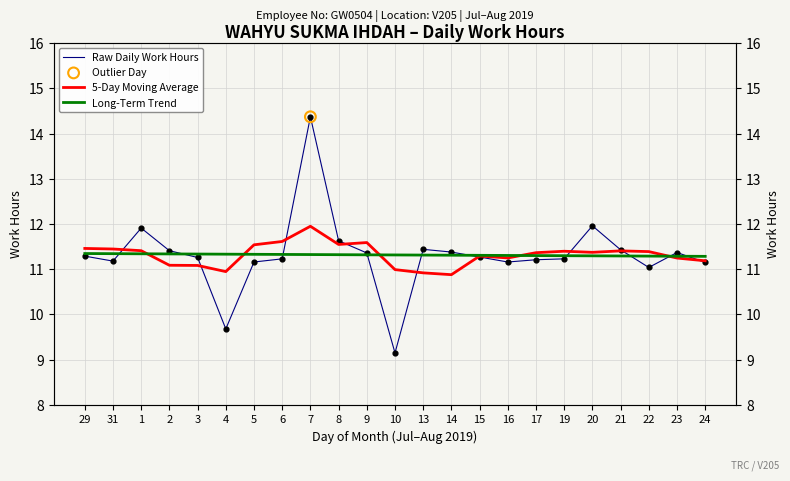

Which series has the largest total across all categories?

5-Day Moving Average